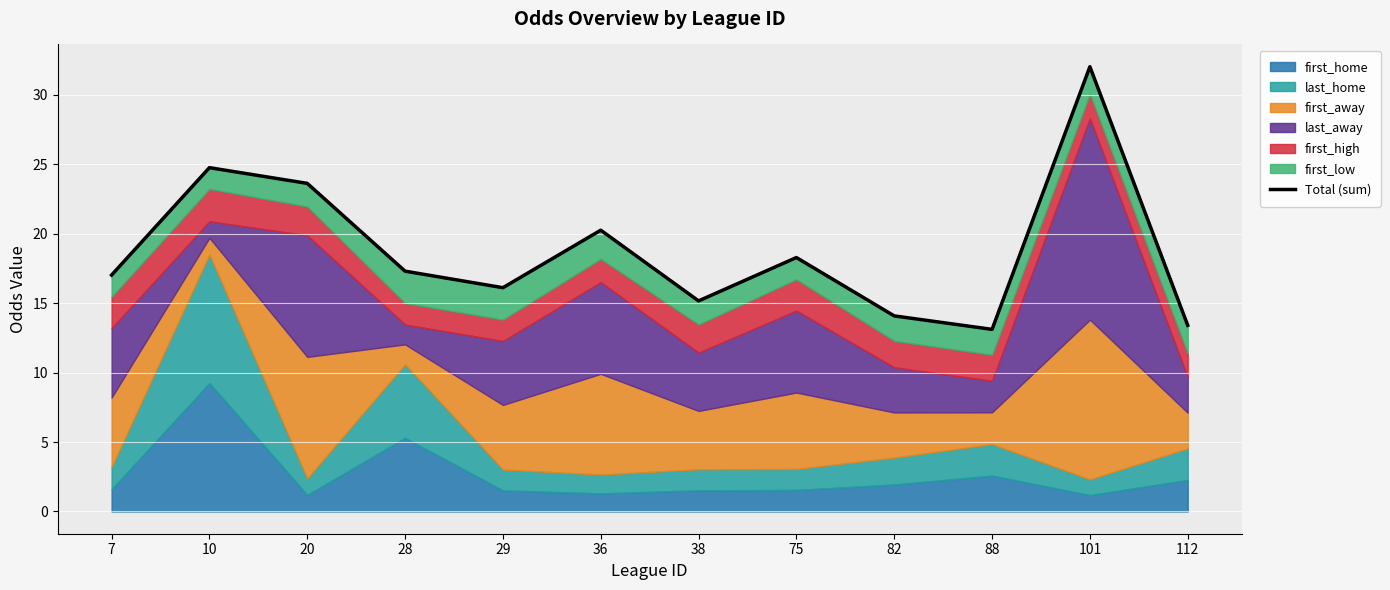

What is the change in value from 20 to 88?

-10.5